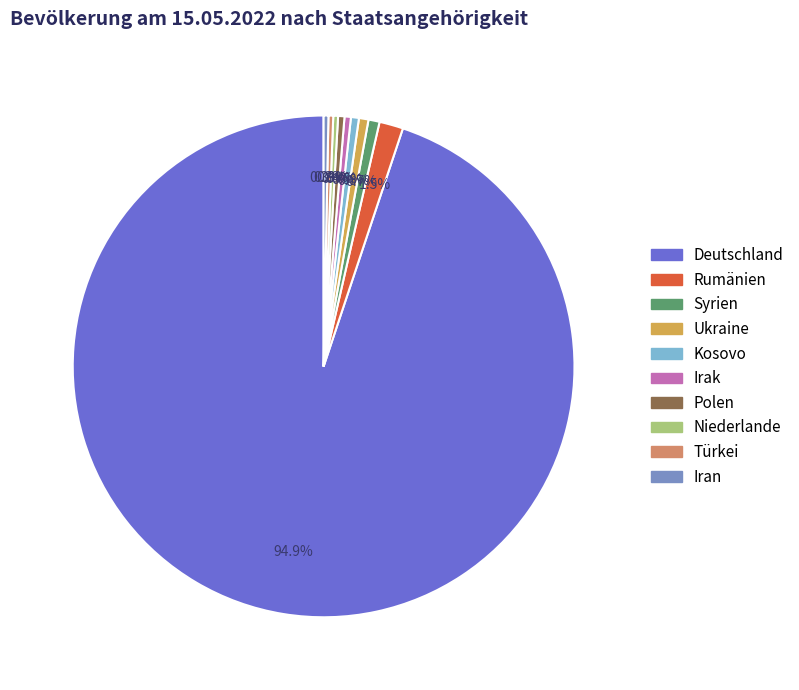

What is the largest slice in the pie chart?

Deutschland